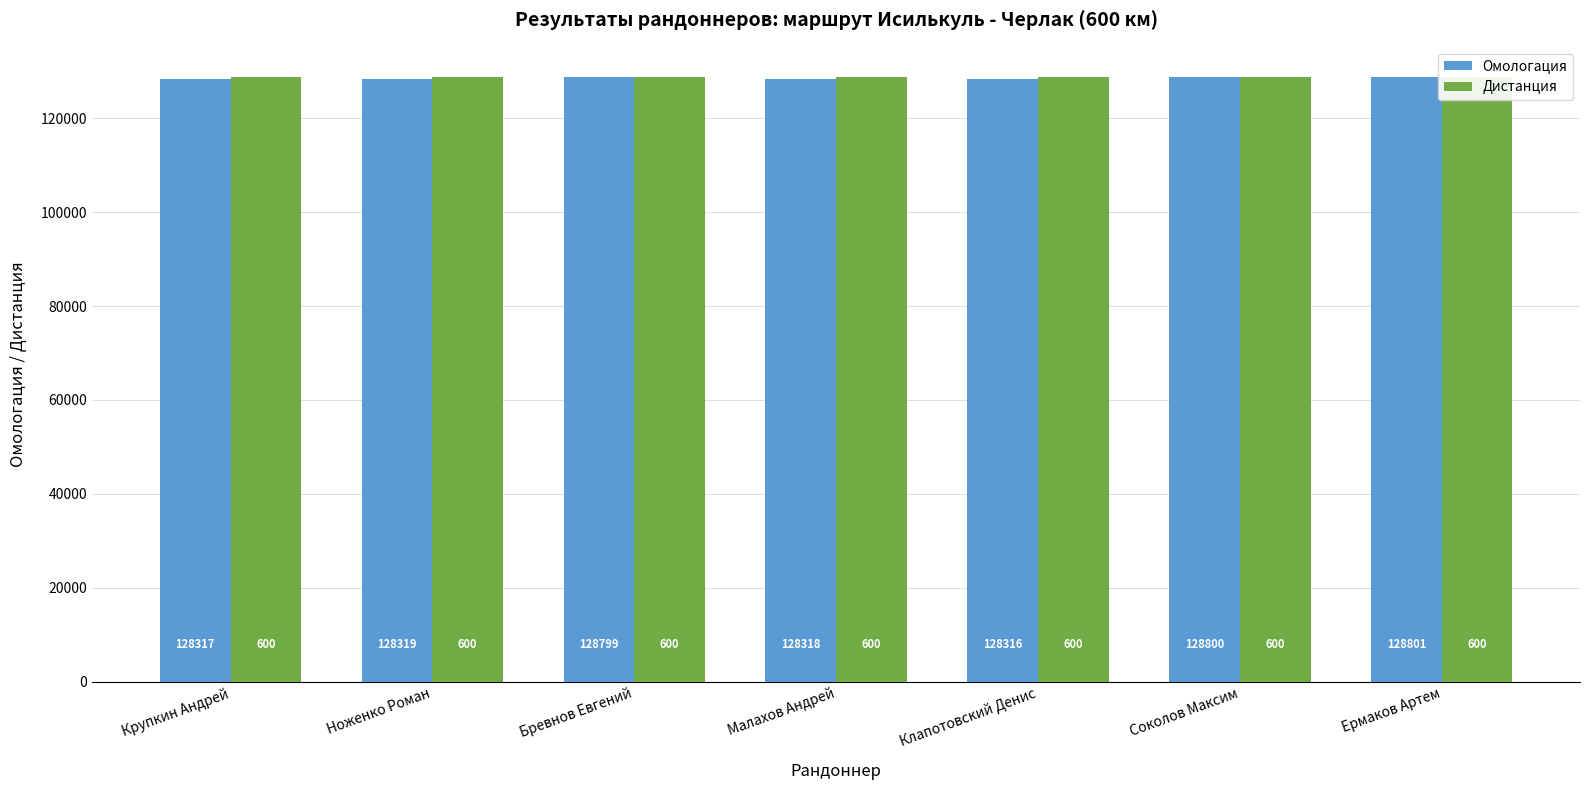

Reading left to right, extract all data points from this chart.

Омологация: Крупкин Андрей=128317	Ноженко Роман=128319	Бревнов Евгений=128799	Малахов Андрей=128318	Клапотовский Денис=128316	Соколов Максим=128800	Ермаков Артем=128801
Дистанция: Крупкин Андрей=128801	Ноженко Роман=128801	Бревнов Евгений=128801	Малахов Андрей=128801	Клапотовский Денис=128801	Соколов Максим=128801	Ермаков Артем=128801